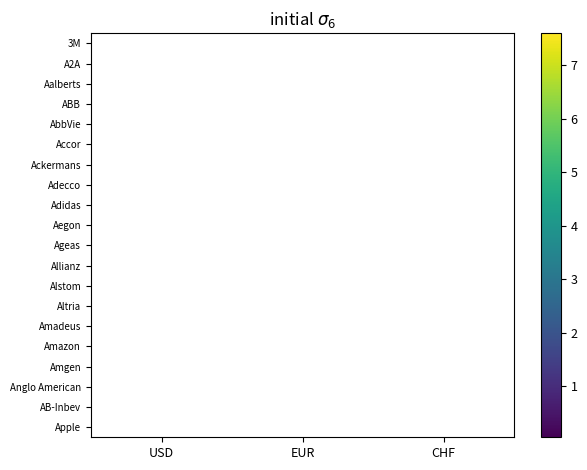

Count the number of data series in this chart.

20